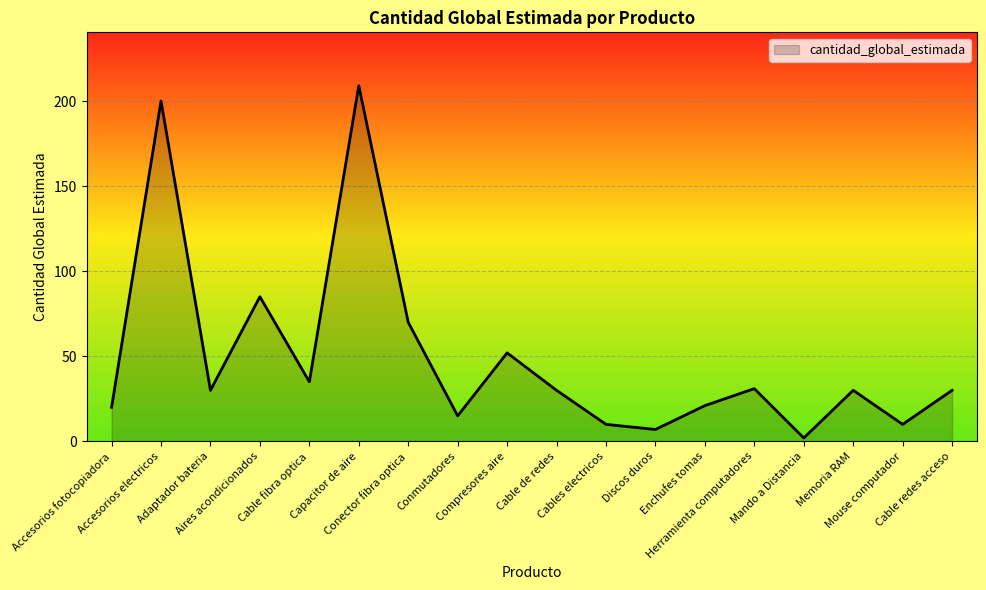

The value at Cable redes acceso is 13. True or false?

False